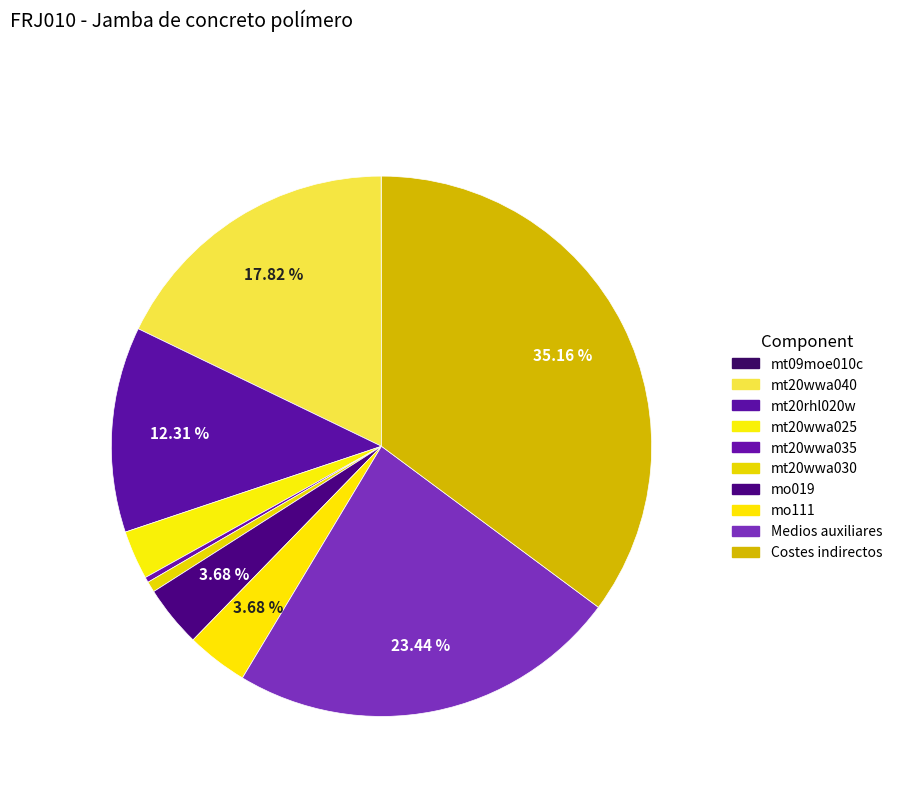

To the nearest percent, what is the difference between the mt20wwa025 and mt20wwa030 slice percentages?

2%